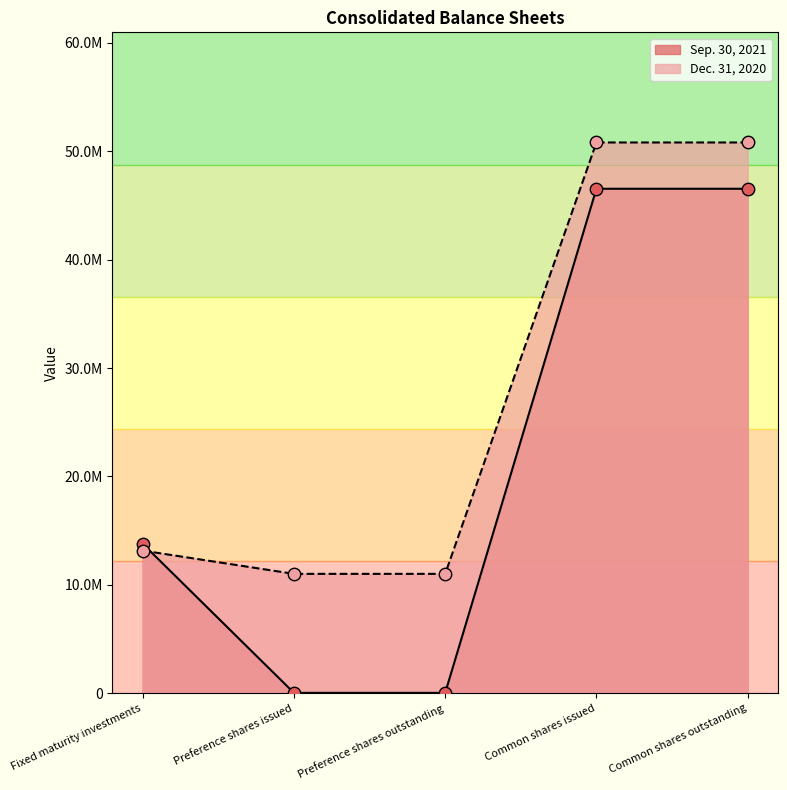

What are all the series names shown in the legend?

Sep. 30, 2021, Dec. 31, 2020